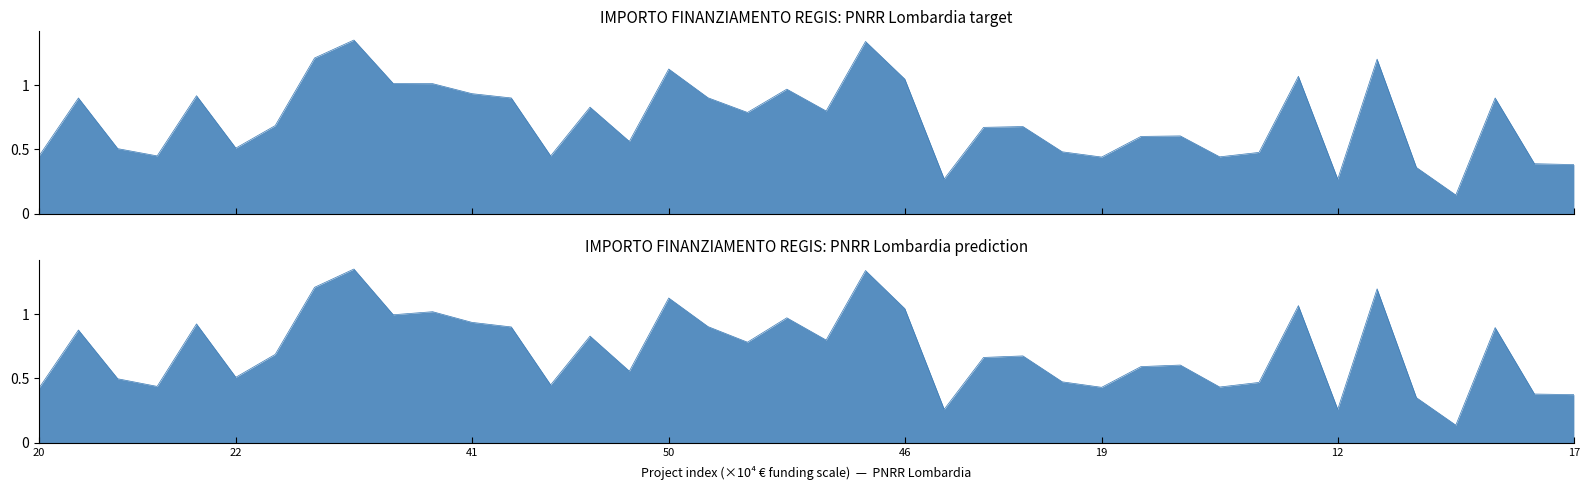

What is the difference between the maximum and minimum values in the IMPORTO FINANZIAMENTO REGIS (prediction) series?

1.2